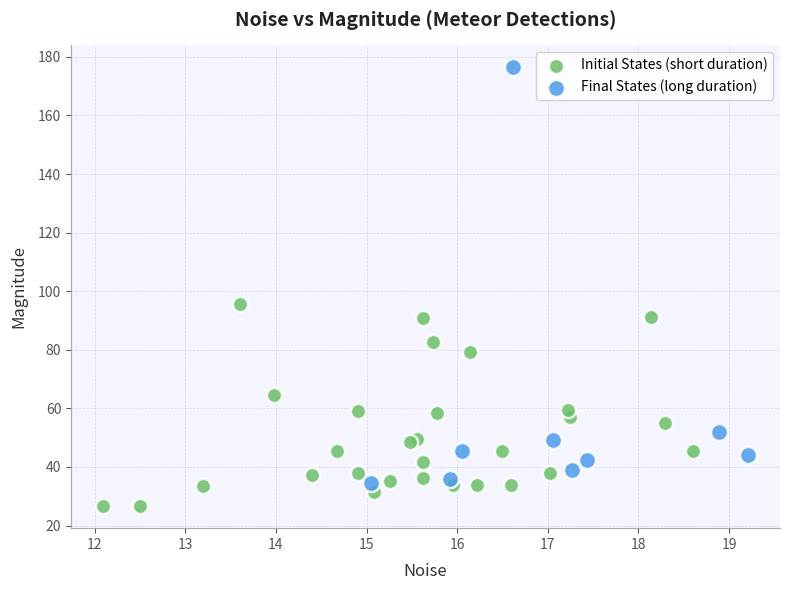

Which series has the largest Y range (max minus min)?

Final States (long duration)